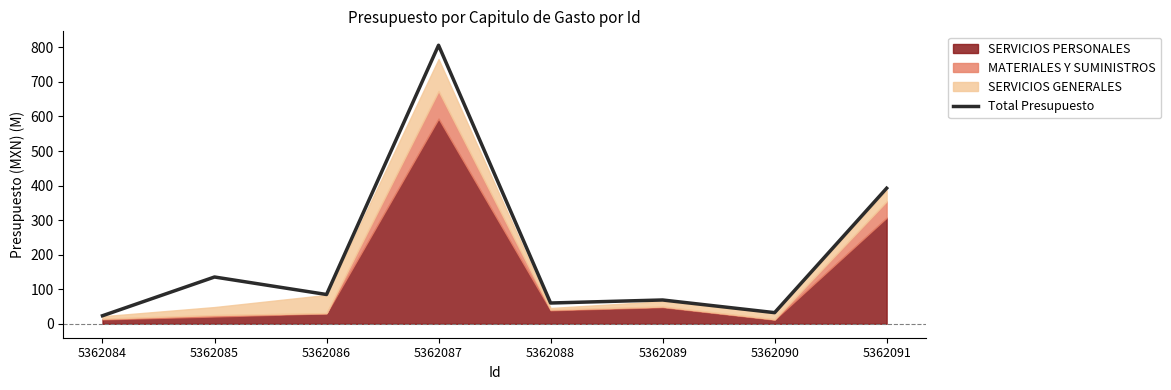

How many data points are less than 84?

4